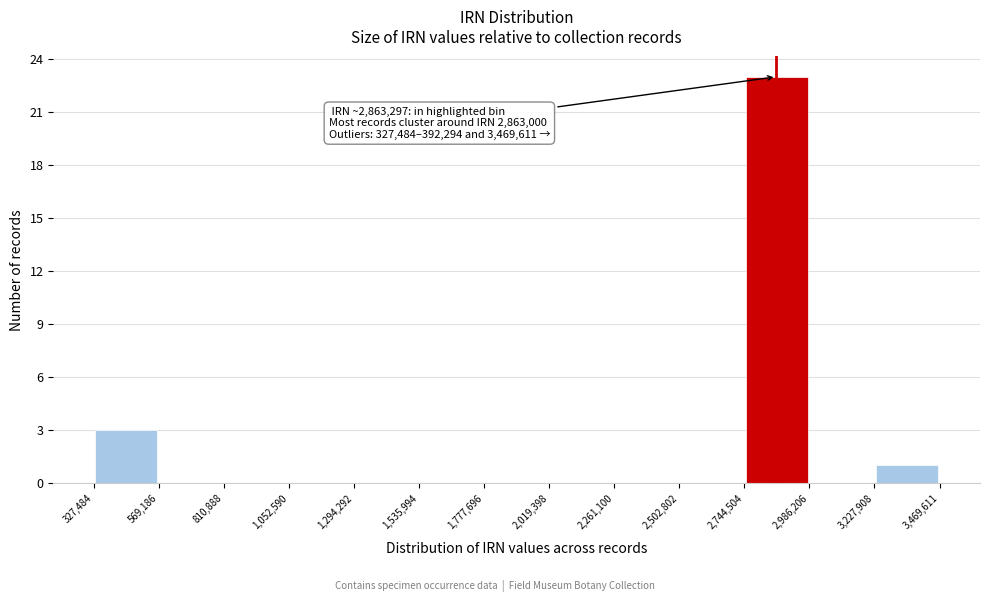

Over which range of the x-axis is the bar tallest?

2,744,504 to 2,986,206